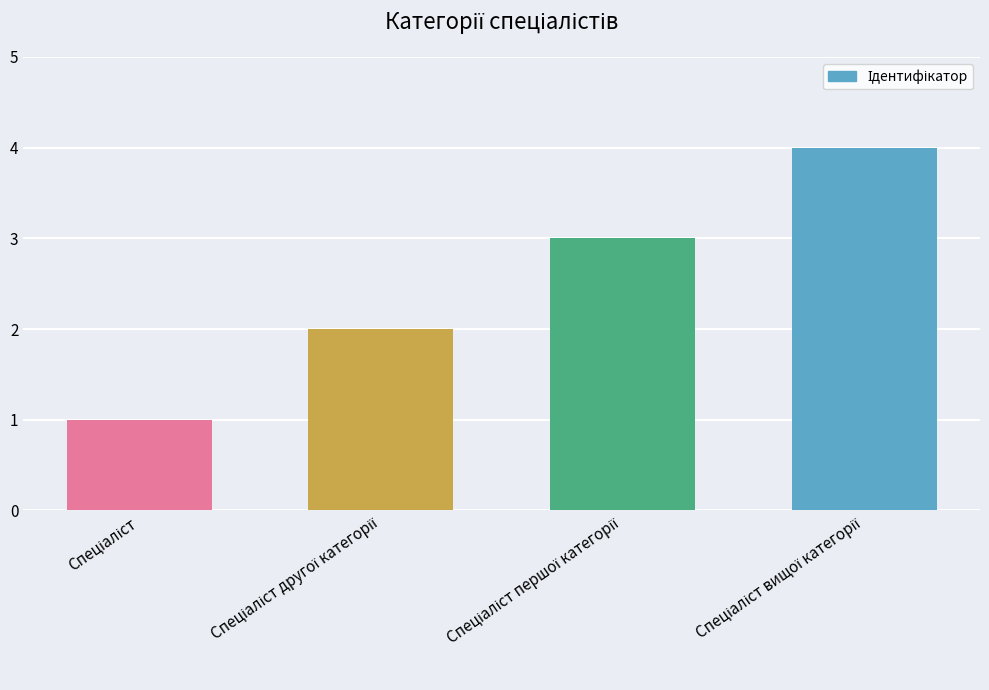

What is the greatest value displayed?

4